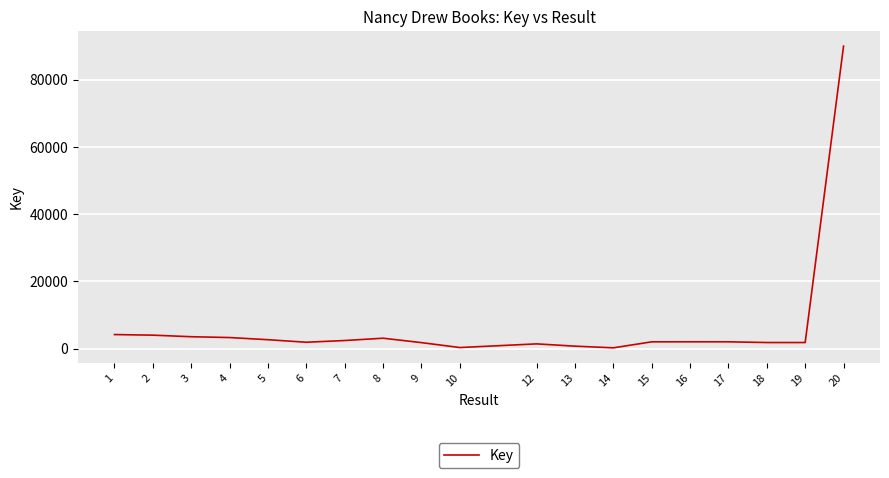

What is the change in value from 2 to 12?

-2593